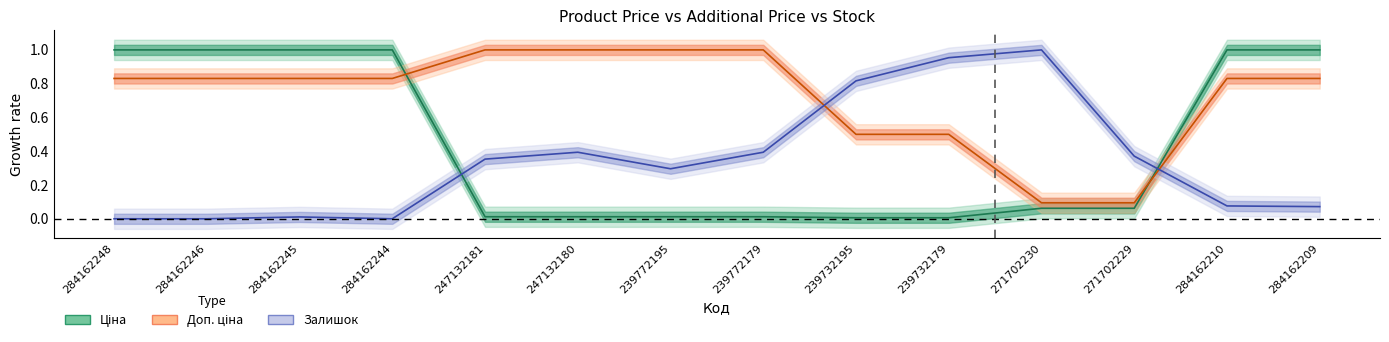

True or false: Ціна has more than 1 points higher than both neighbors.

False